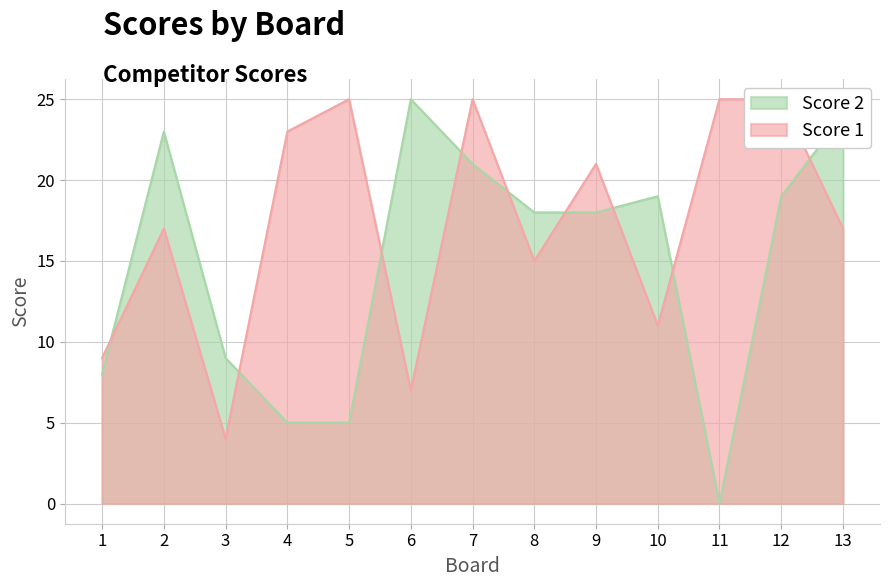

At how many categories does at least one series exceed 19?

9